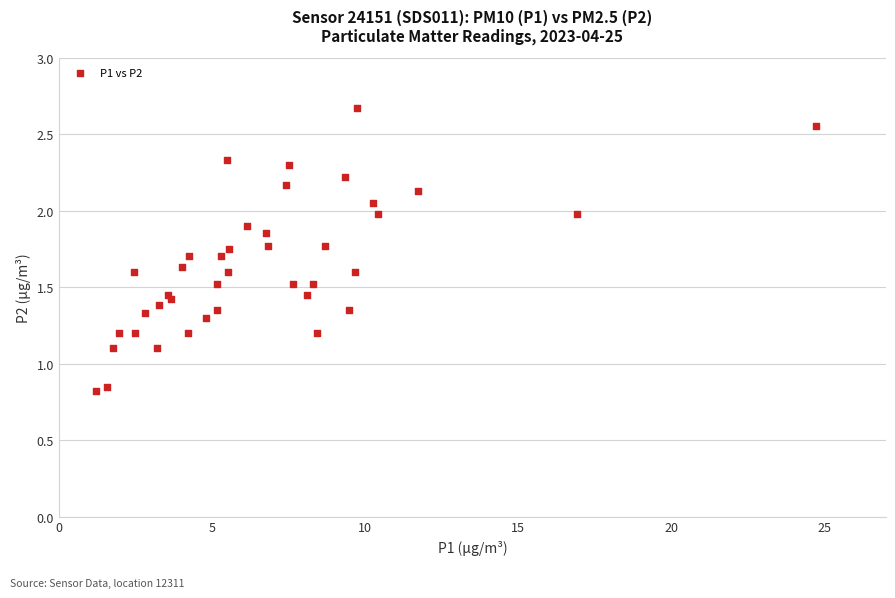

What is the range of X values (max minus min)?

23.5